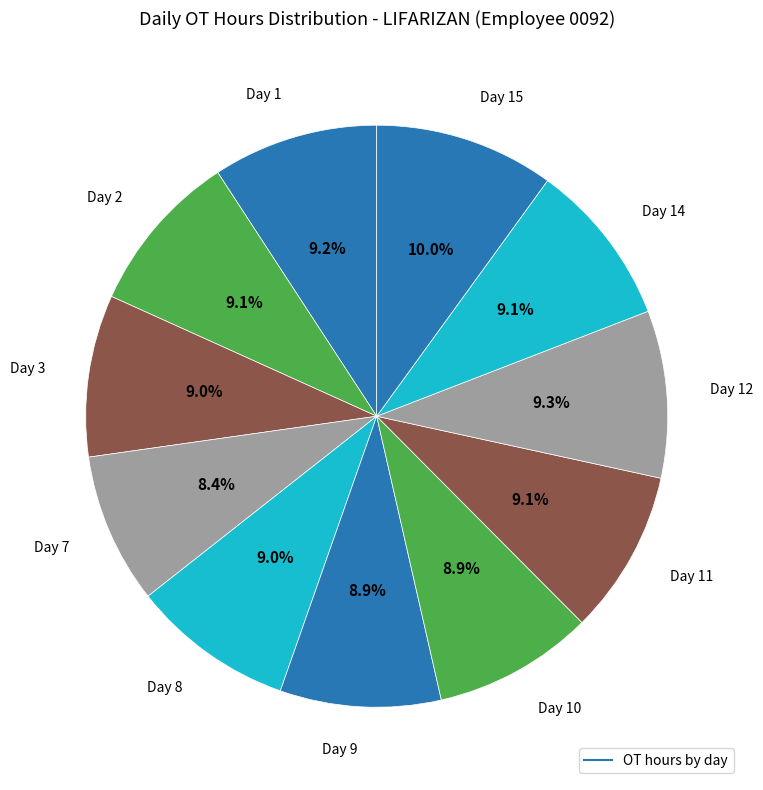

Is there a majority slice in this chart?

No